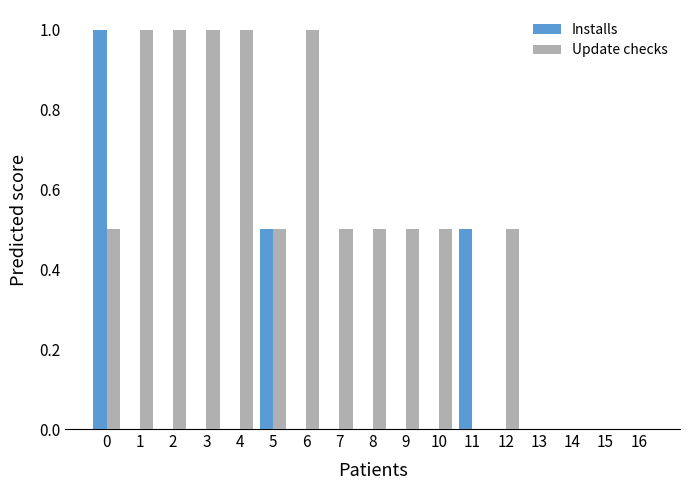

Read the Update checks value at 4.

1.0